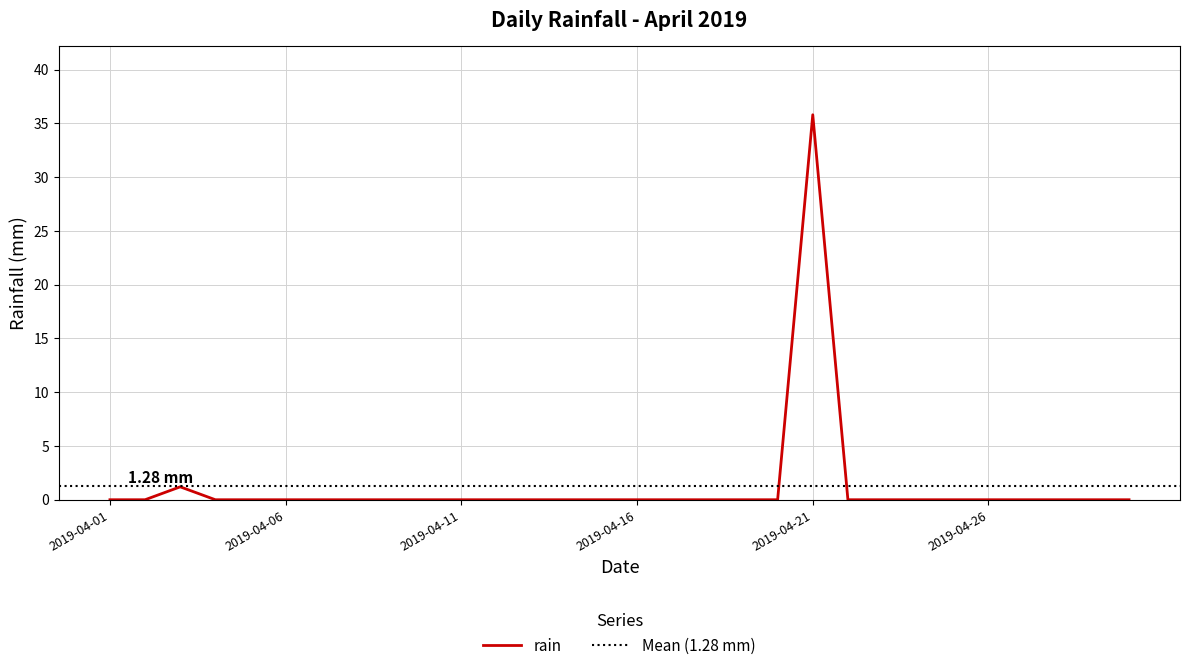

At which category does the chart reach its peak across all series?

2019-04-21